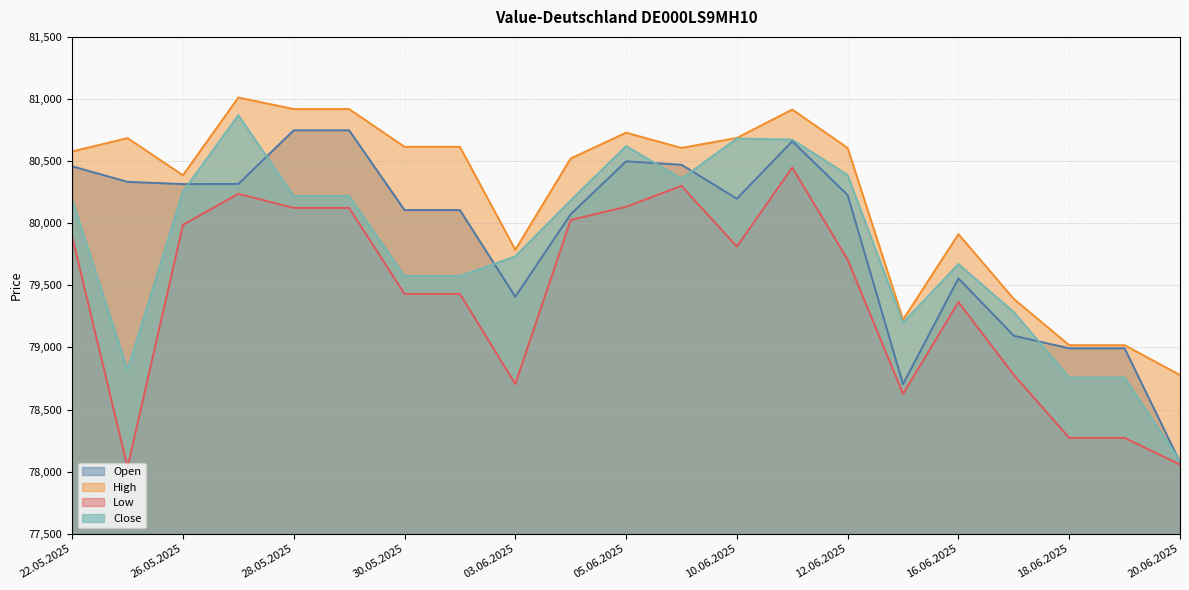

True or false: Open has a value of 80498 at 05.06.2025.

True